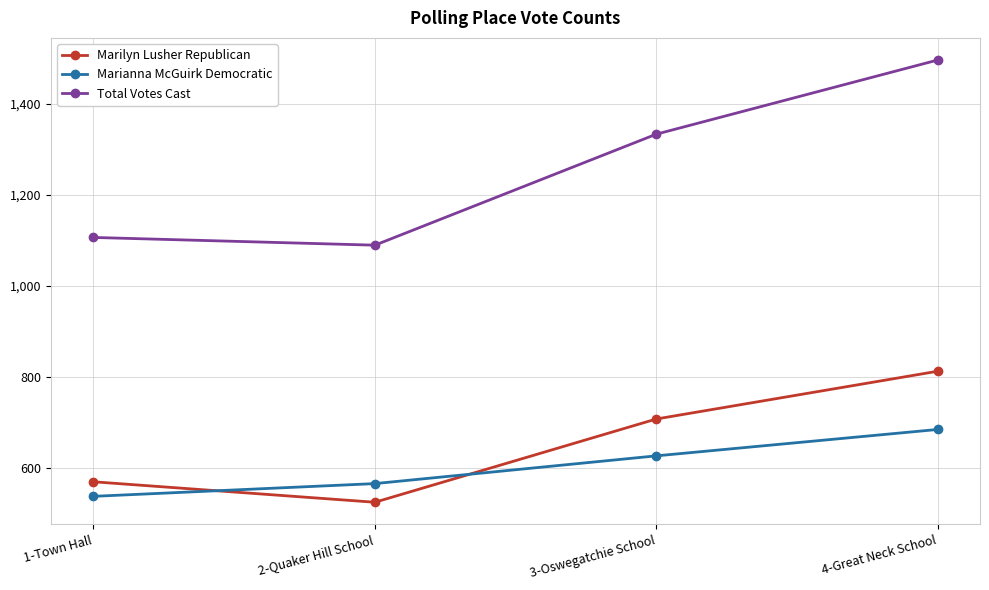

In Total Votes Cast, how many points are lower than both neighbors (excluding endpoints)?

1